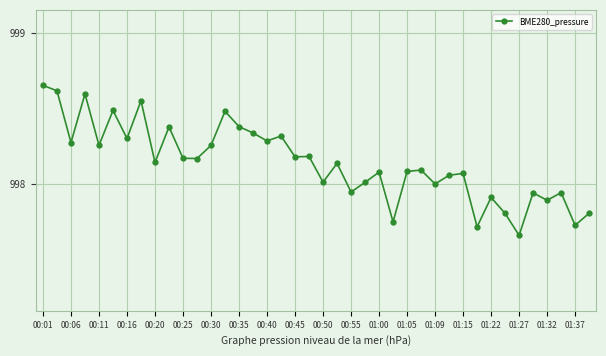

What is the difference between the maximum and minimum values?

1.0